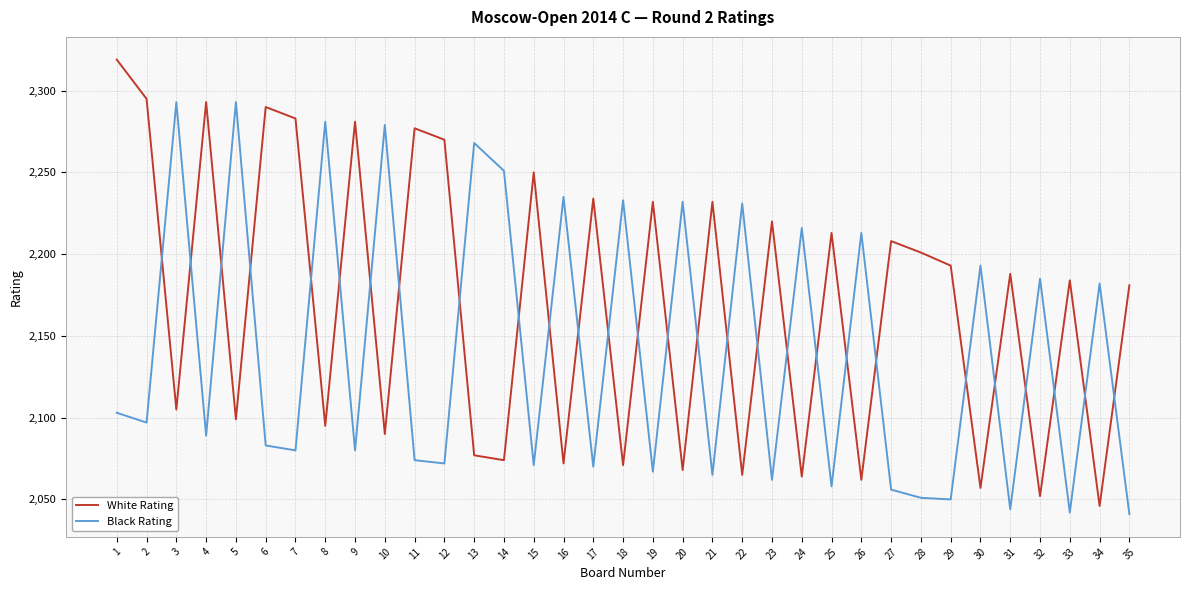

The White Rating series shows 650 at 22. True or false?

False